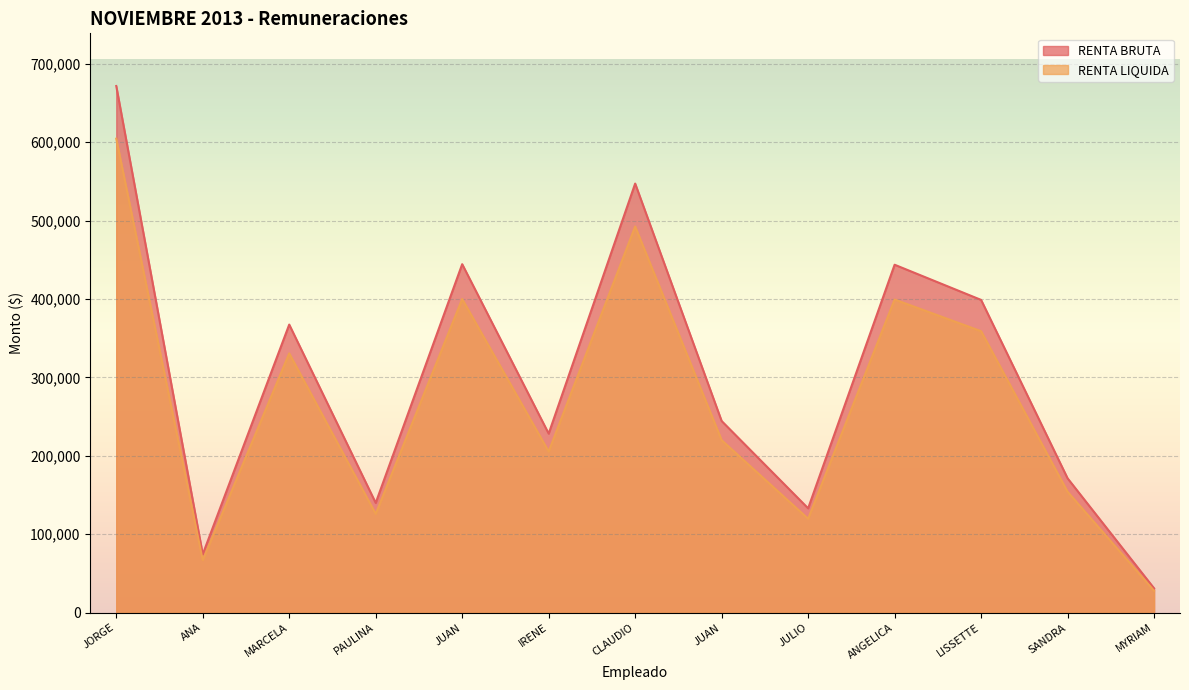

True or false: RENTA BRUTA and RENTA LIQUIDA cross at least once.

False